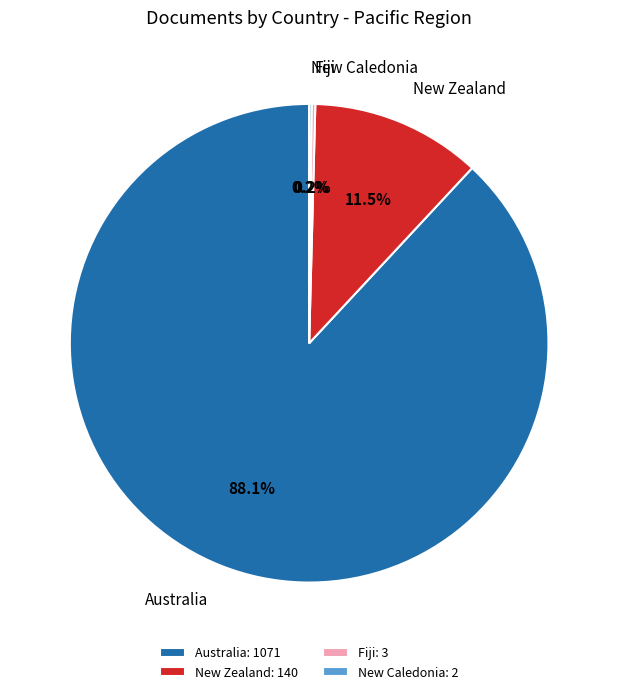

True or false: Australia accounts for 98% of the total.

False